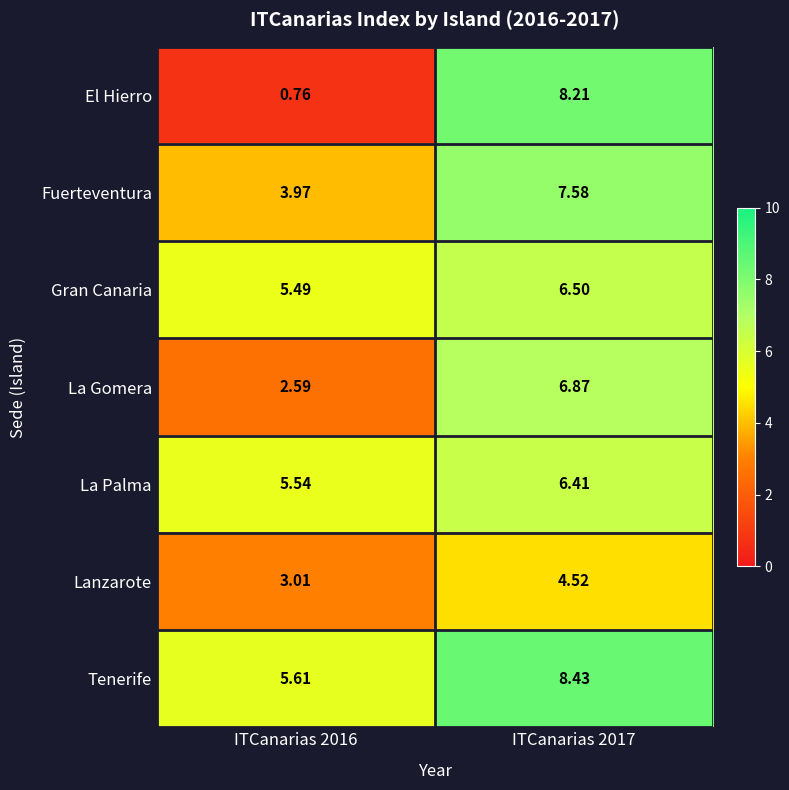

Which series changed the most between ITCanarias 2016 and ITCanarias 2017?

El Hierro